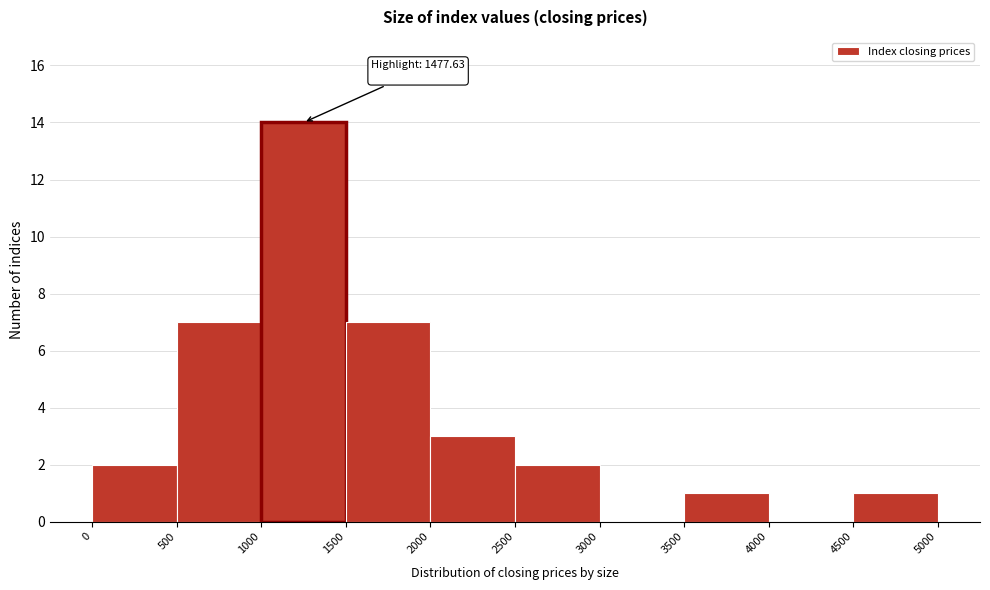

Over which range of the x-axis is the bar tallest?

1000 to 1500